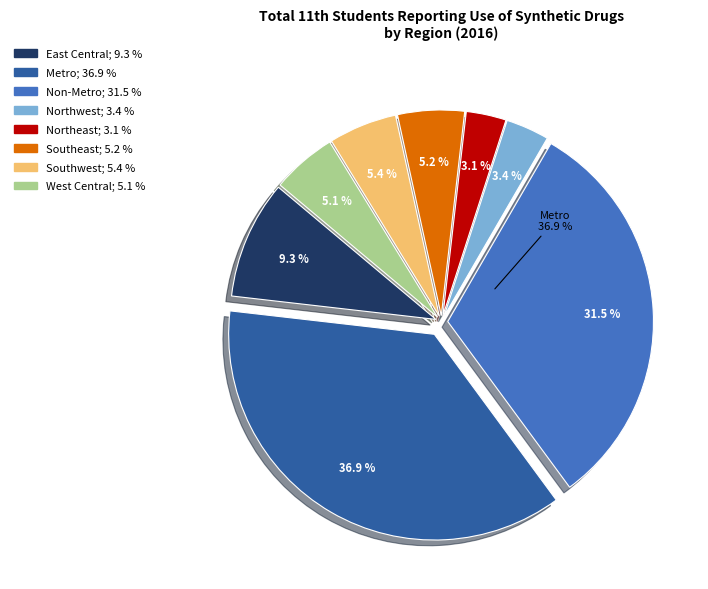

How much of the chart is everything except West Central?

94.9%